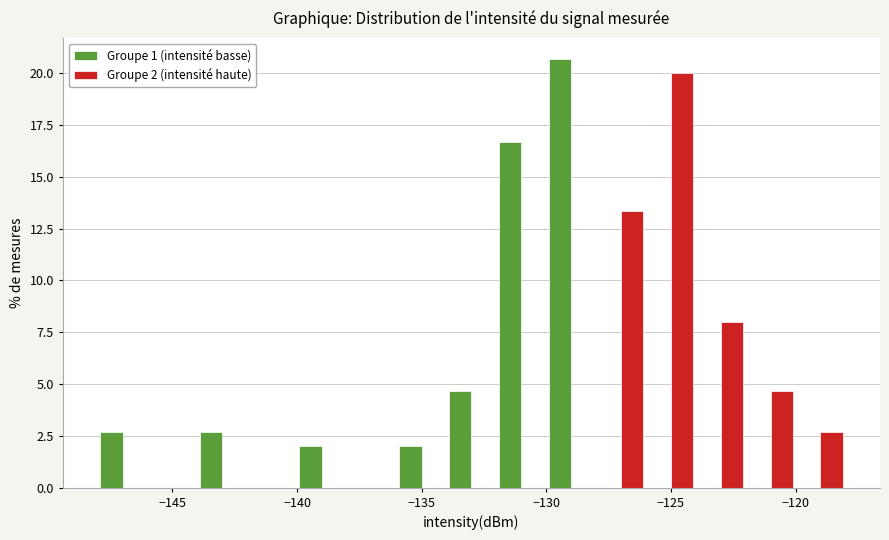

In the Groupe 2 (intensité haute) series, which range on the x-axis has the tallest bar?

-126 to -124